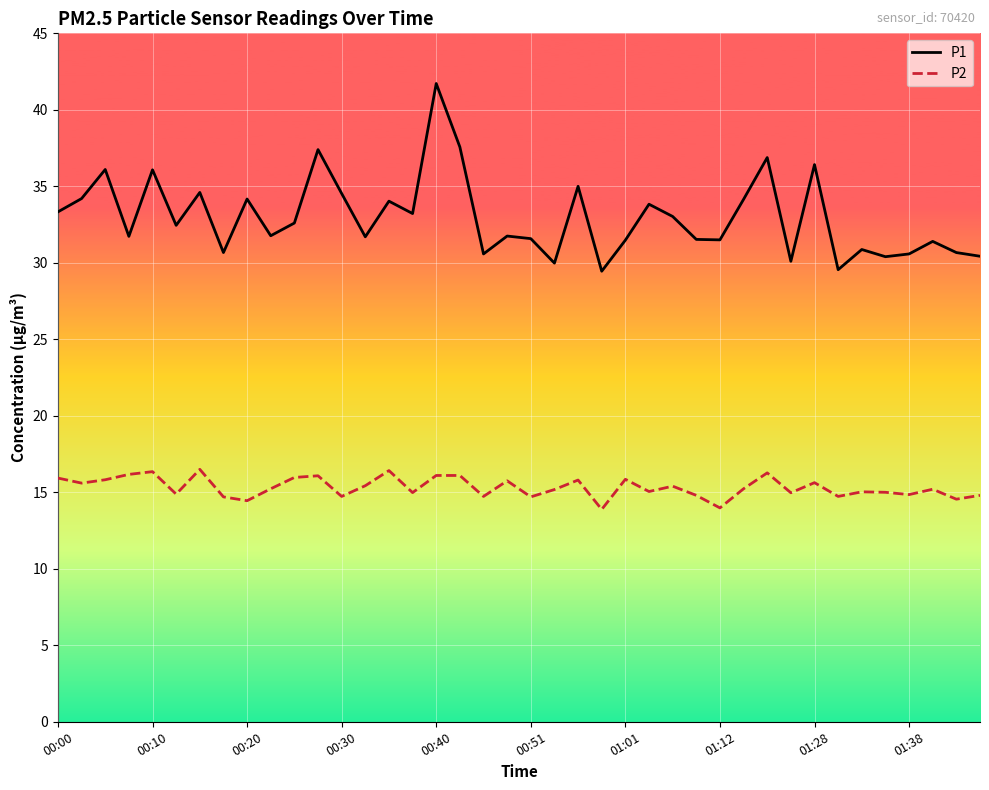

List the series in order of their overall mean, highest first.

P1, P2